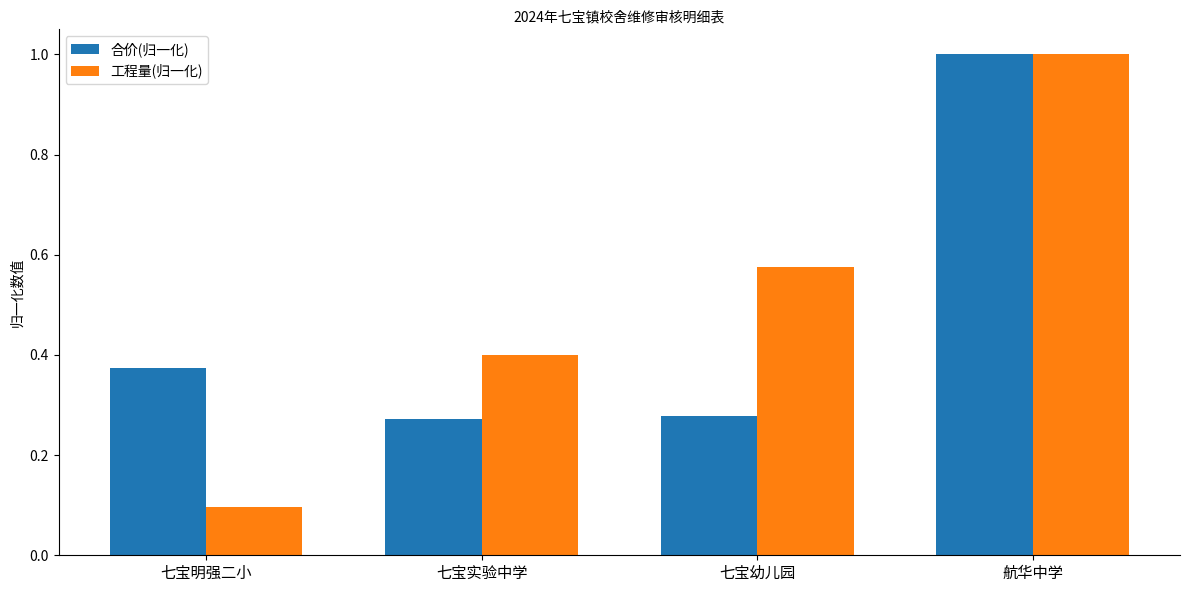

The value of 工程量(归一化) at 七宝明强二小 is 0.1. True or false?

True